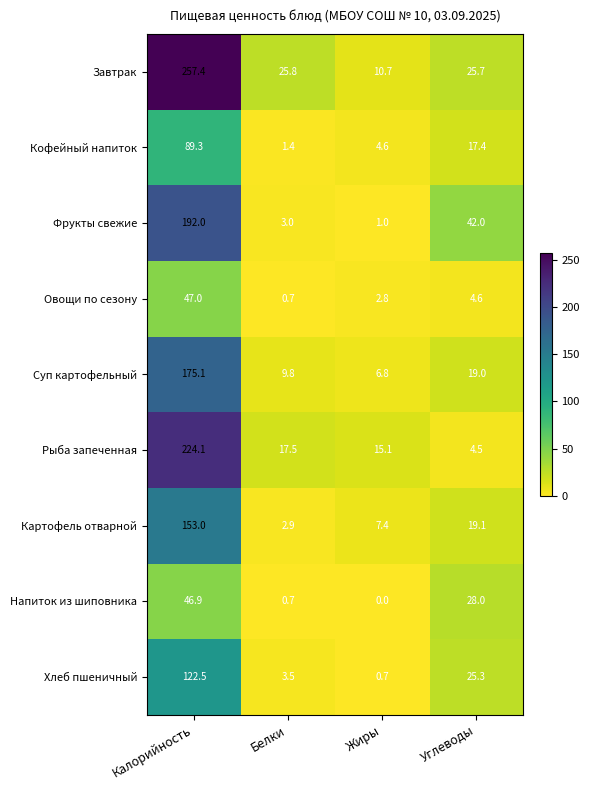

At how many categories does at least one series exceed 1?

4